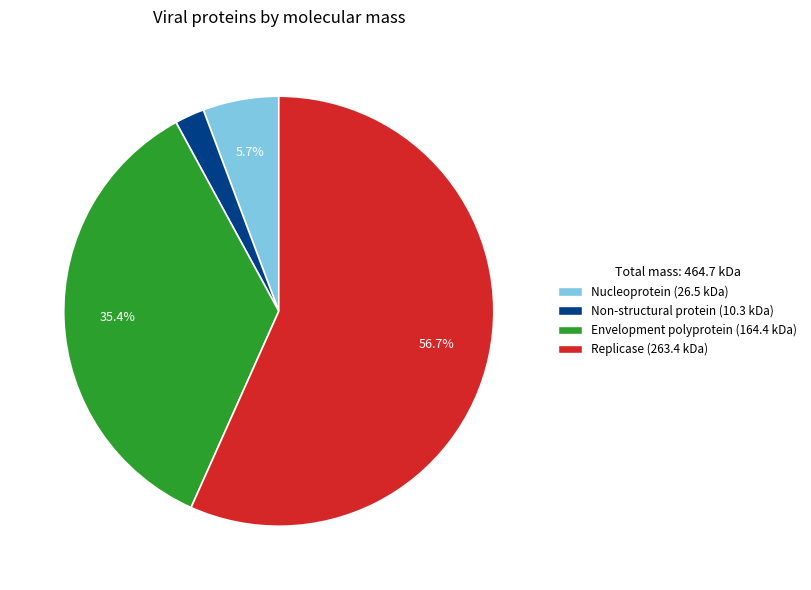

Does any single category account for the majority?

Yes